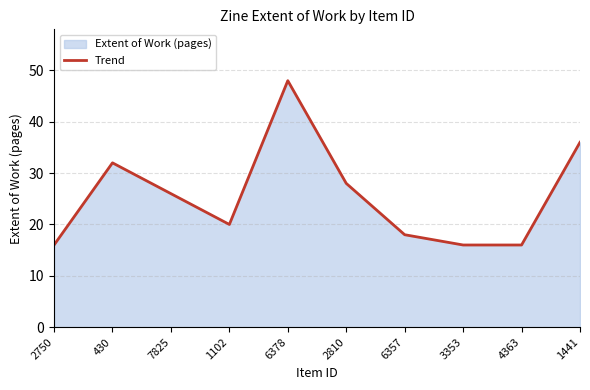

What is the average value?

26